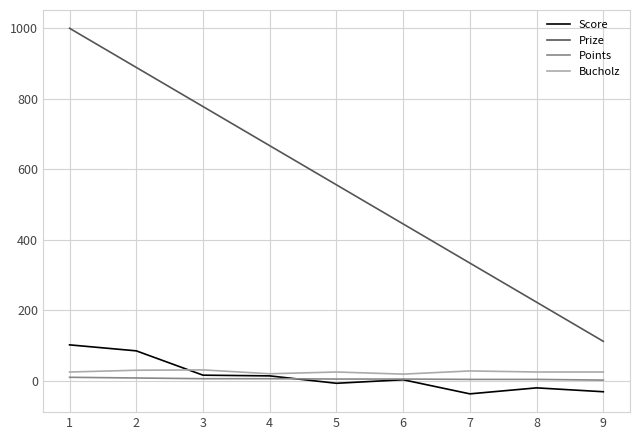

Which series has the widest spread of values?

Prize